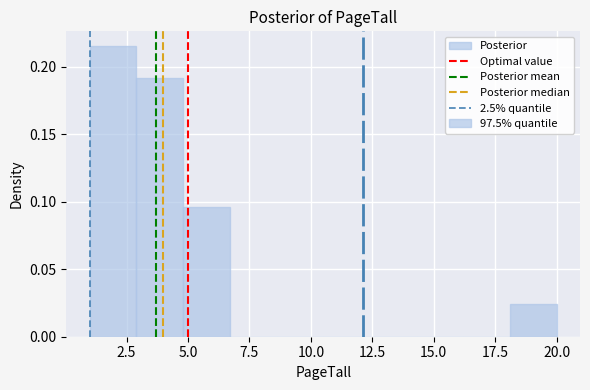

Around what value on the x-axis is the tallest bar? Give the approximate position of its centre, as read against the axis.

2.0